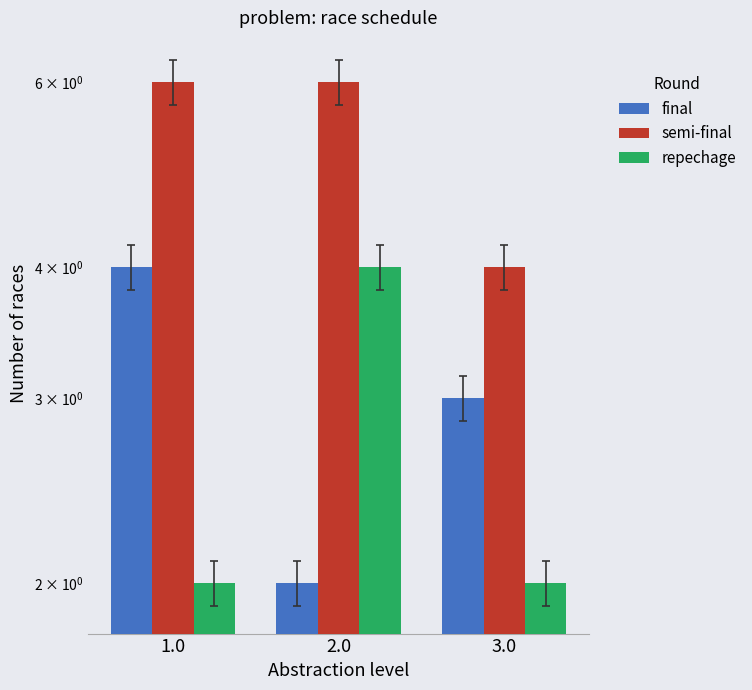

Reading right to left, transcribe all the data shown in this chart.

final: 3	2	4
semi-final: 4	6	6
repechage: 2	4	2